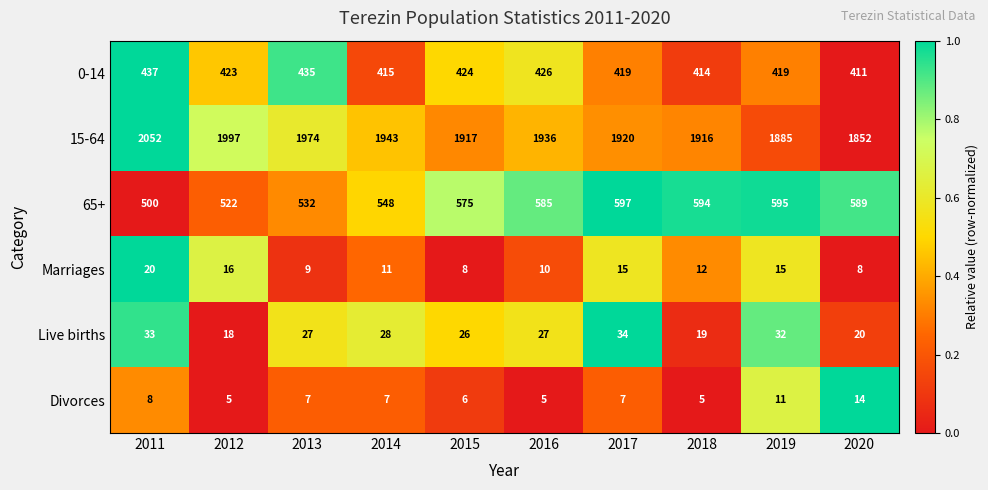

Which series has the largest range (max minus min)?

15-64